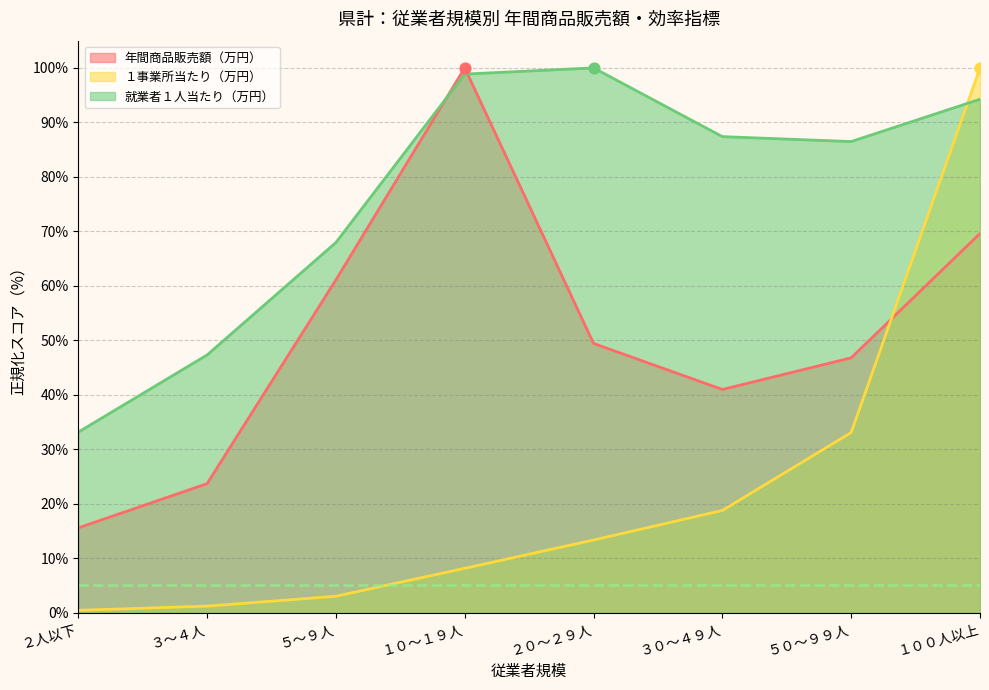

Which series reaches the maximum Y coordinate?

年間商品販売額（万円）